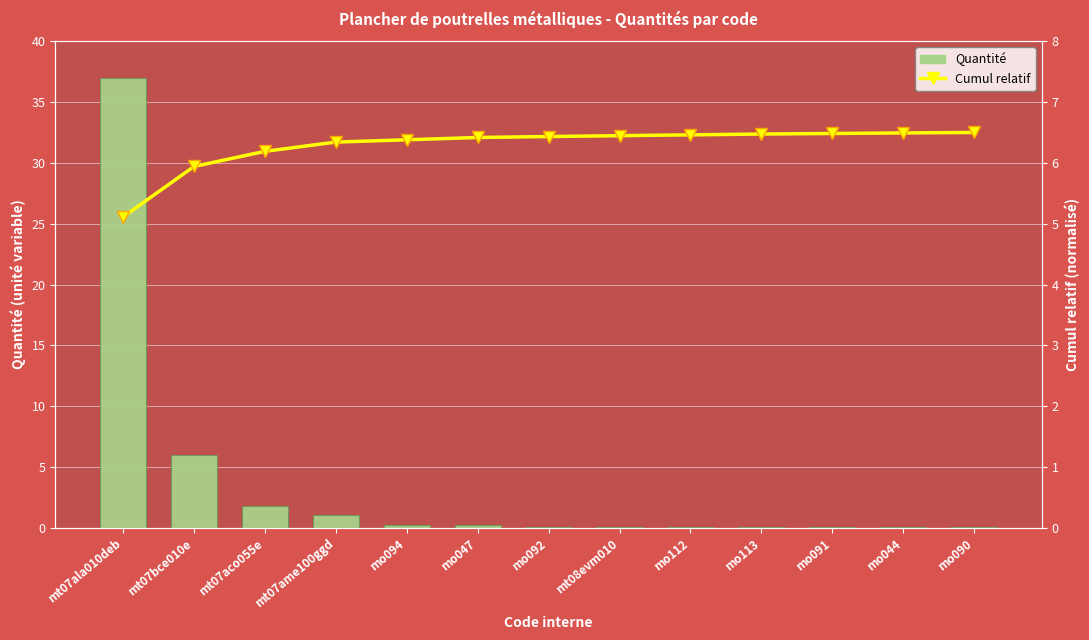

What are all the series names shown in the legend?

Quantité, Cumul relatif